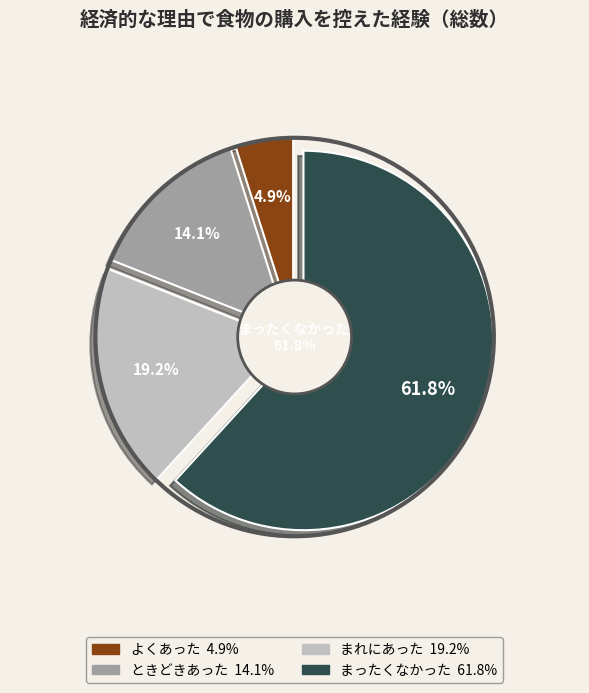

Rank the categories by value from highest to lowest.

まったくなかった, まれにあった, ときどきあった, よくあった